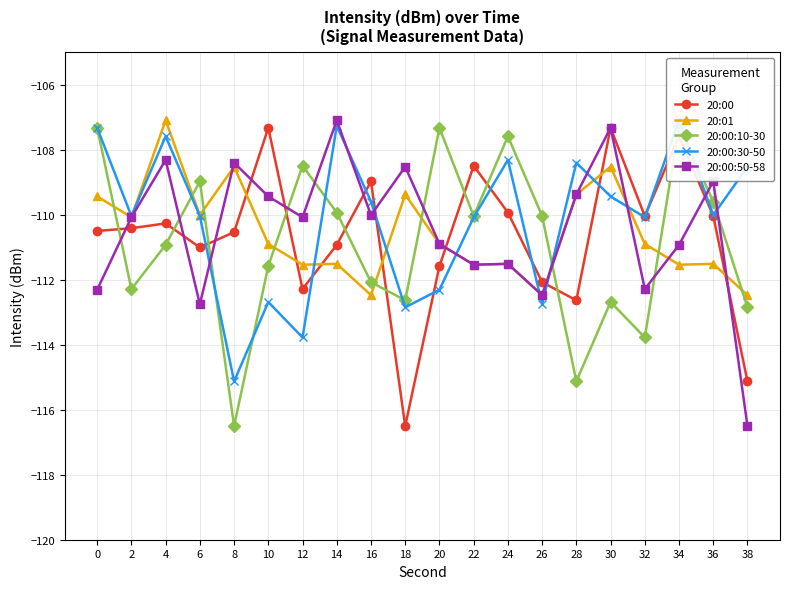

Which label corresponds to the smallest value in the chart?

18